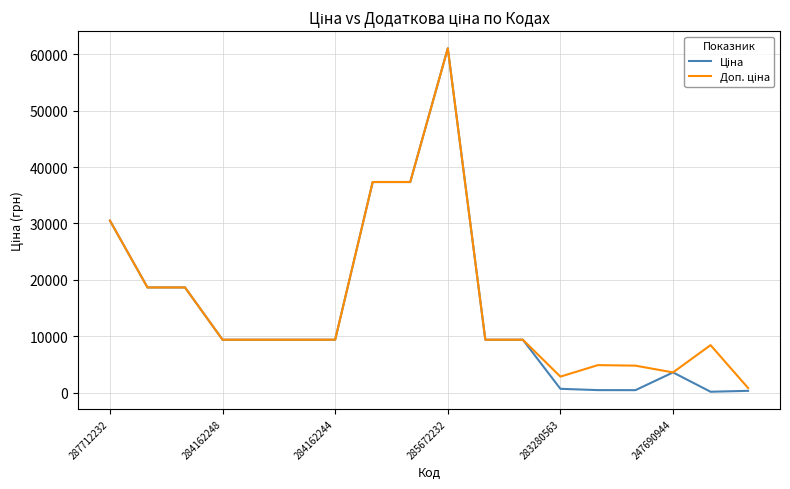

Count the number of data series in this chart.

2